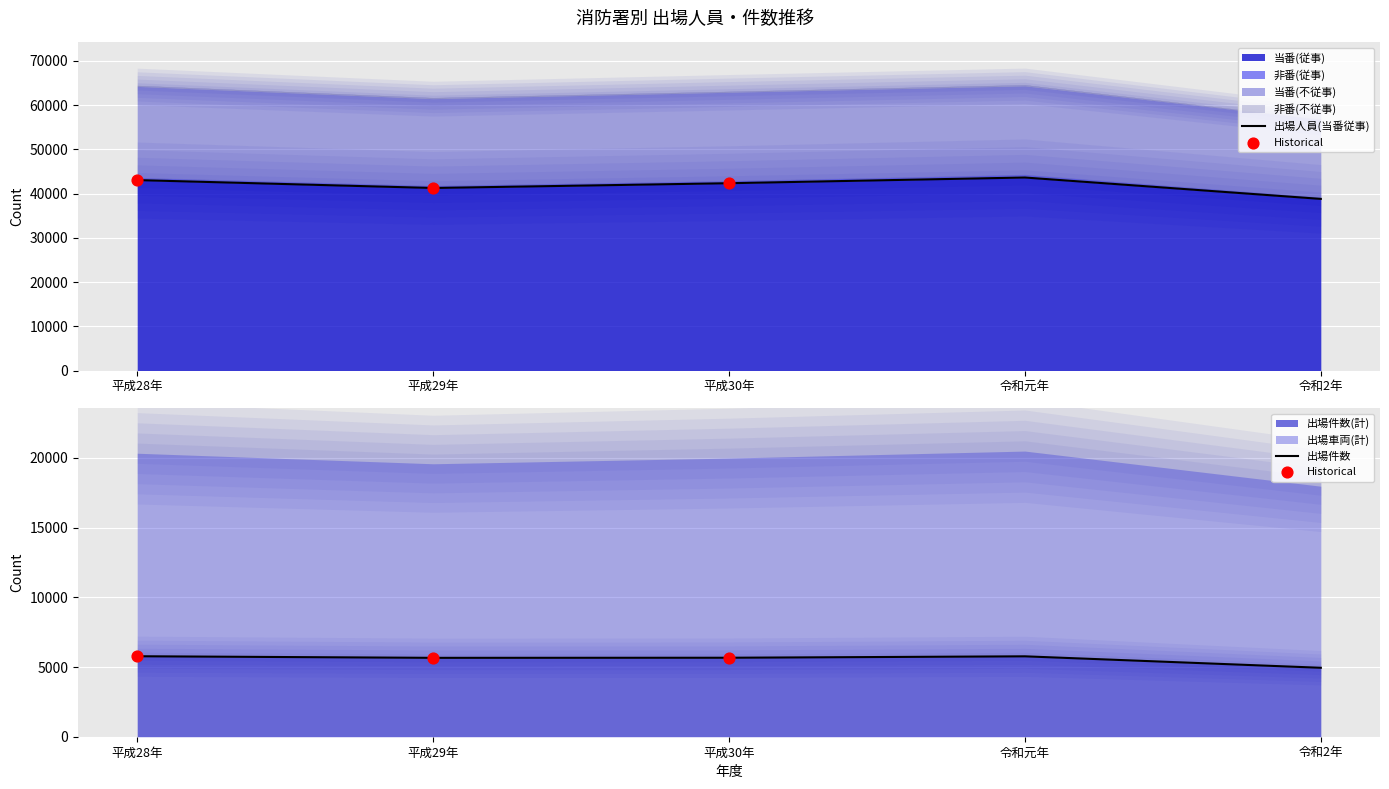

Which series contains the lowest Y value?

非番(不従事)